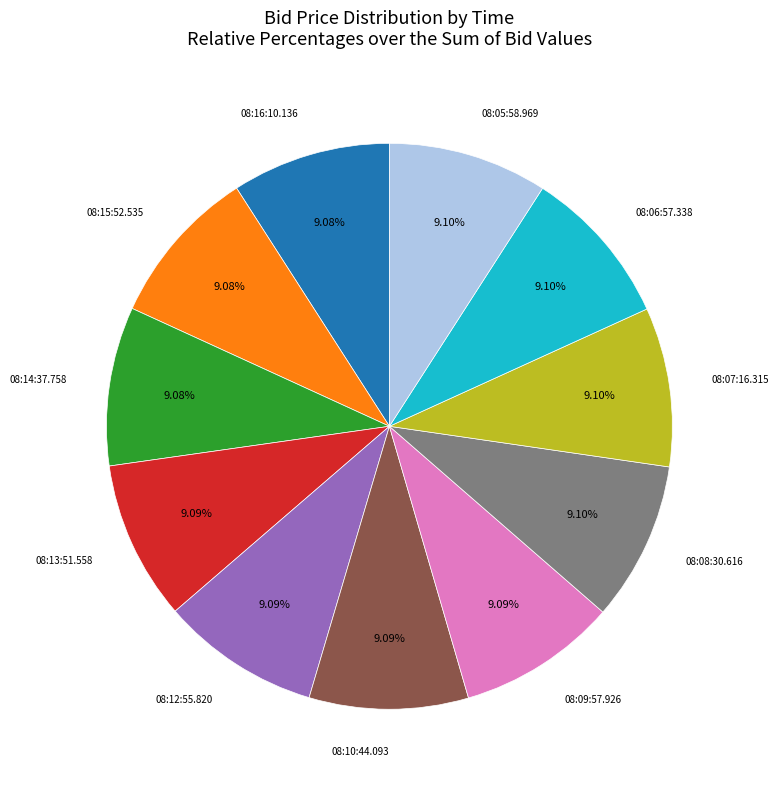

How many segments does this pie chart have?

11